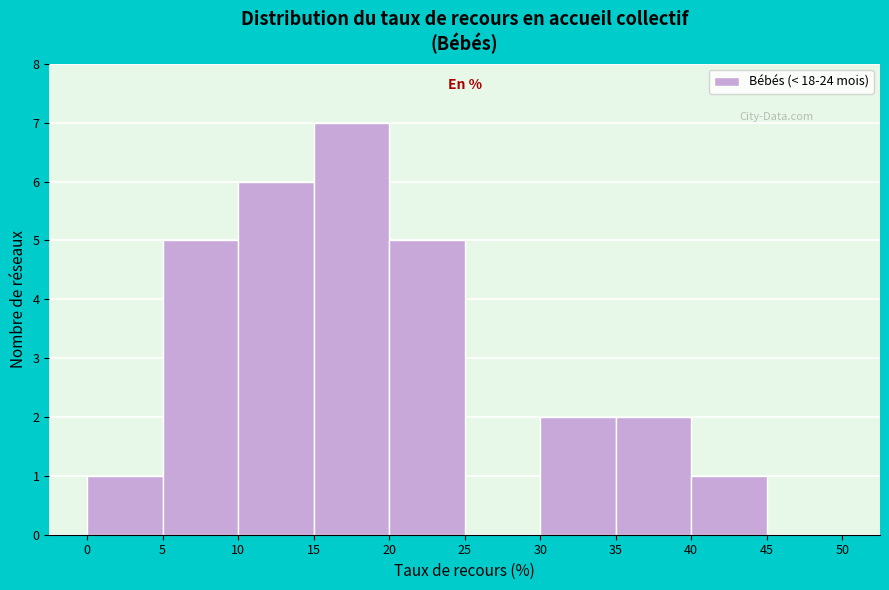

Reading left to right, transcribe this chart: for each bar, give the range it covers on the x-axis and its height. The values are not printed on the chart, so give them approximately, as read against the axis.

0 to 5: 1
5 to 10: 5
10 to 15: 6
15 to 20: 7
20 to 25: 5
25 to 30: 0
30 to 35: 2
35 to 40: 2
40 to 45: 1
45 to 50: 0